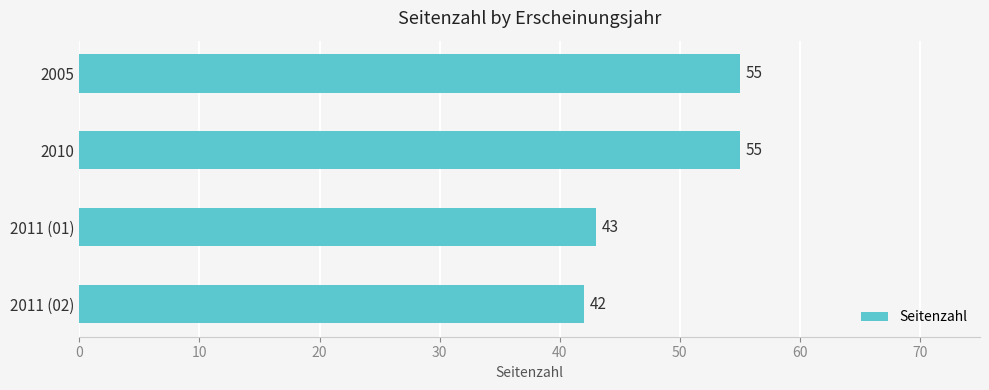

What position from the top is 2011 (02)?

4